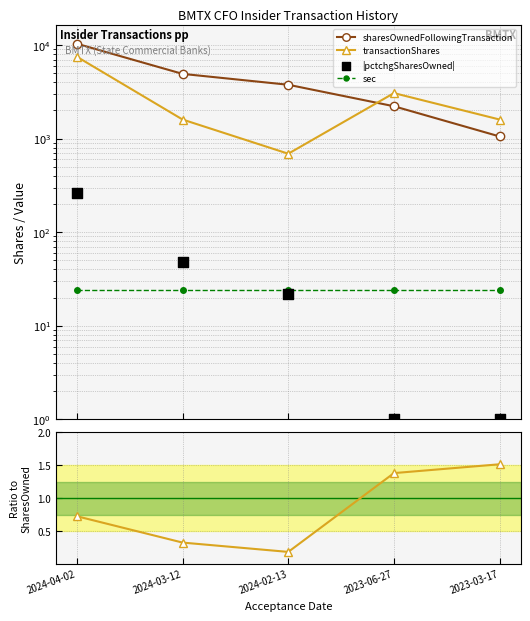

What is the total value across all series at 2024-02-13?

4502.2